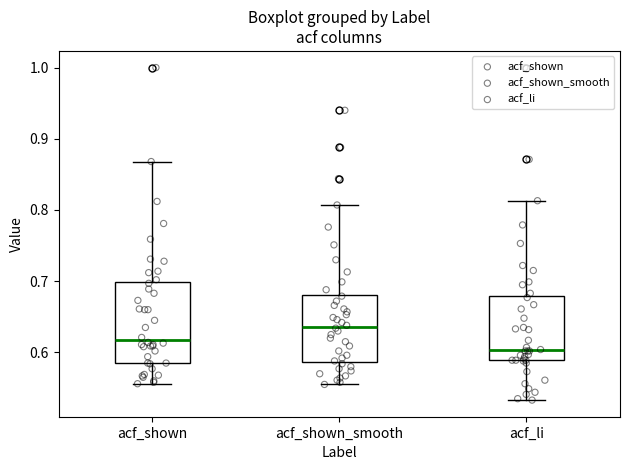

Which box's median line is the lowest?

acf_li